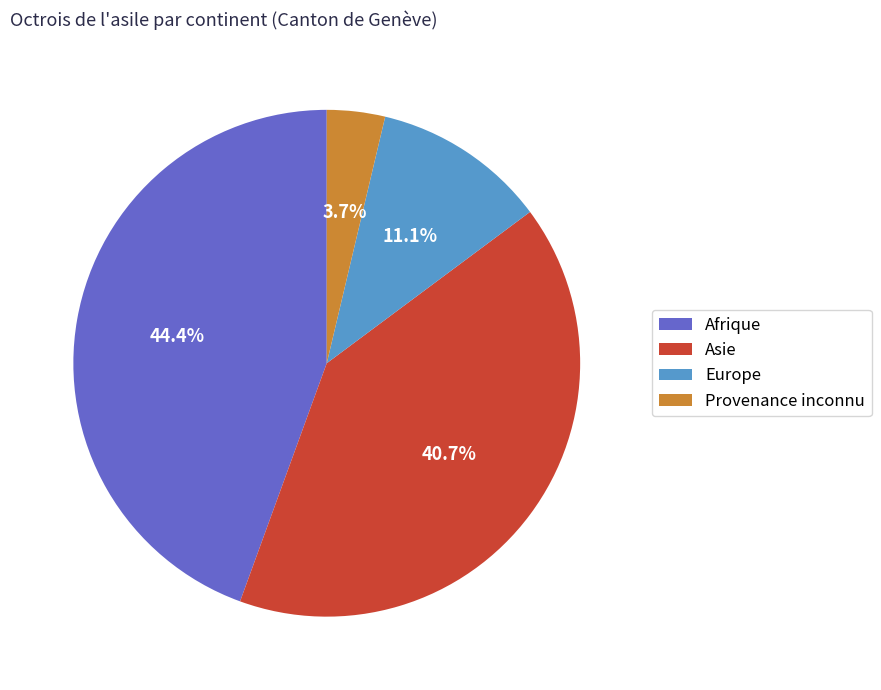

What percentage is the Asie slice, to the nearest percent?

41%